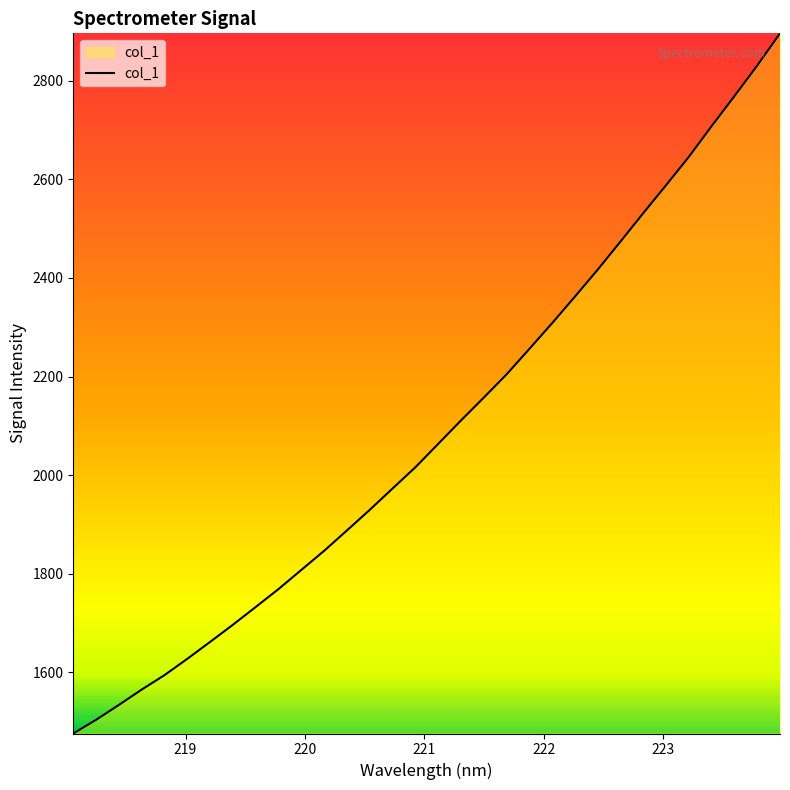

What is the greatest value displayed?

2895.9